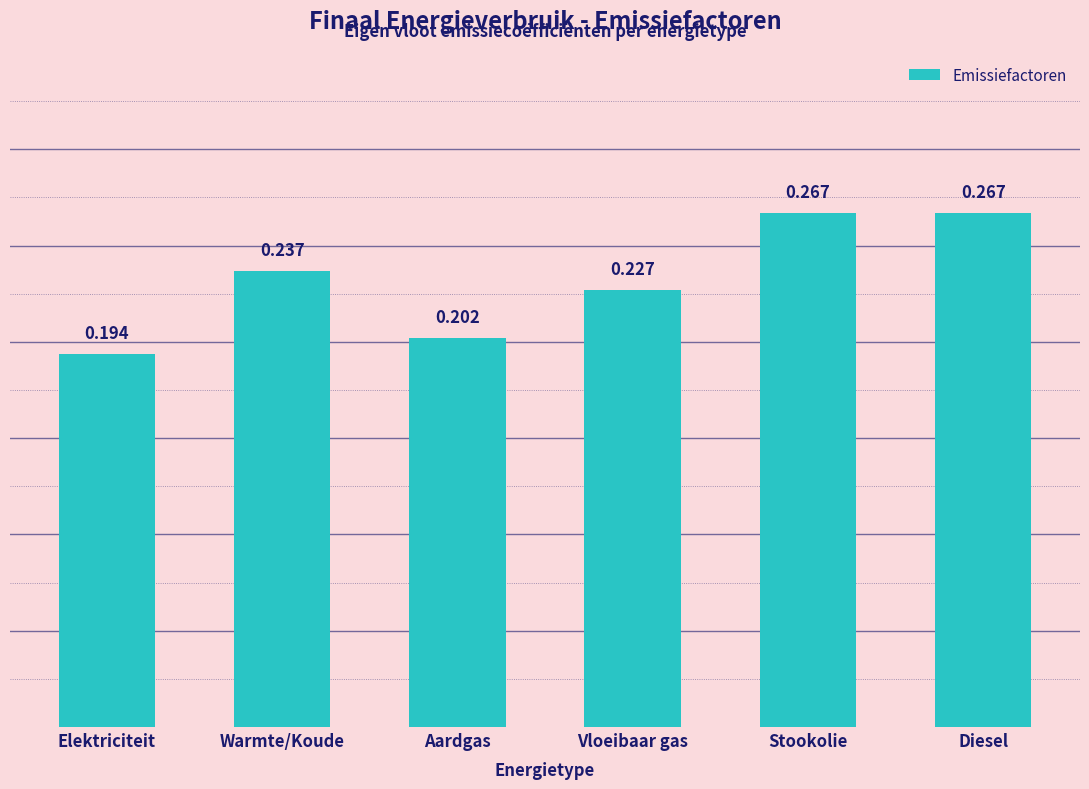

At which category does the chart reach its minimum across all series?

Elektriciteit